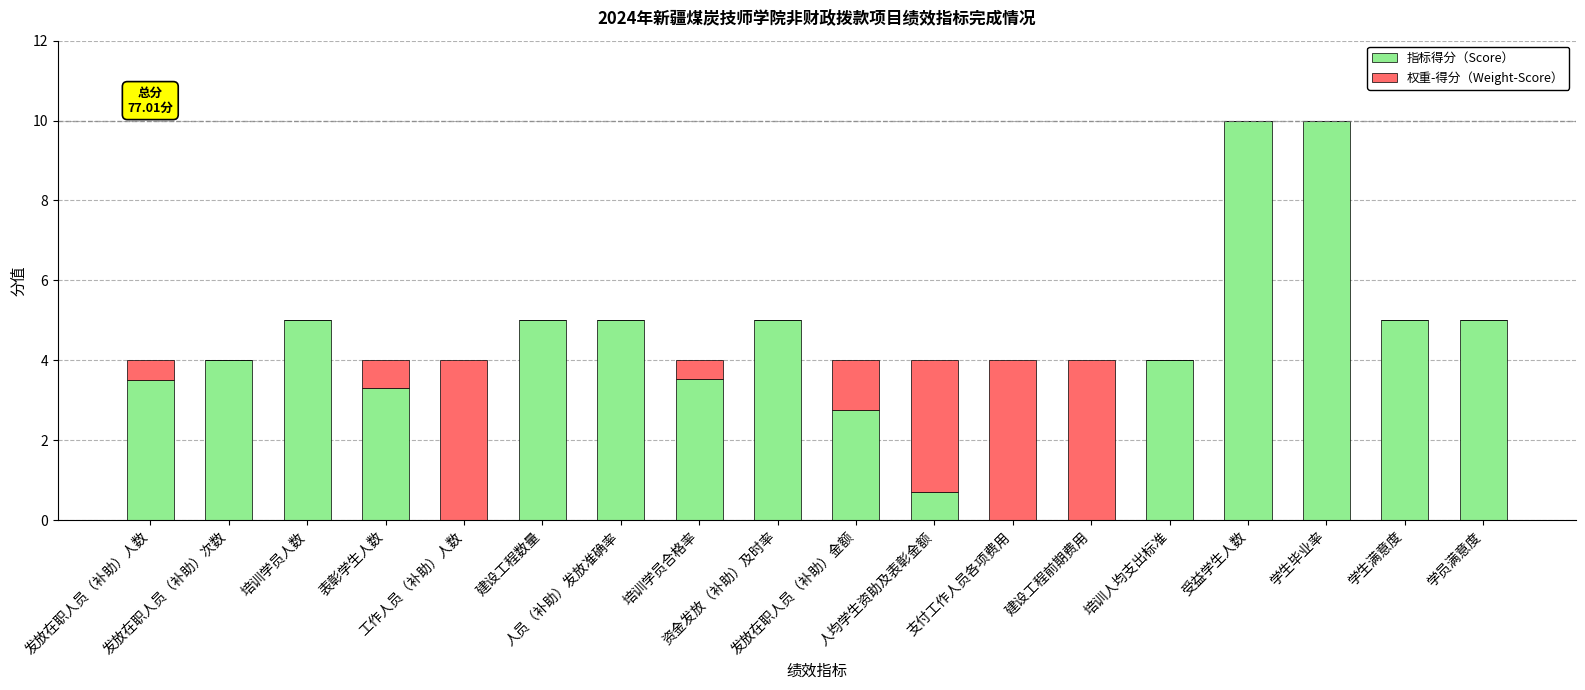

What is the highest value of the 指标得分（Score） series?

10.0